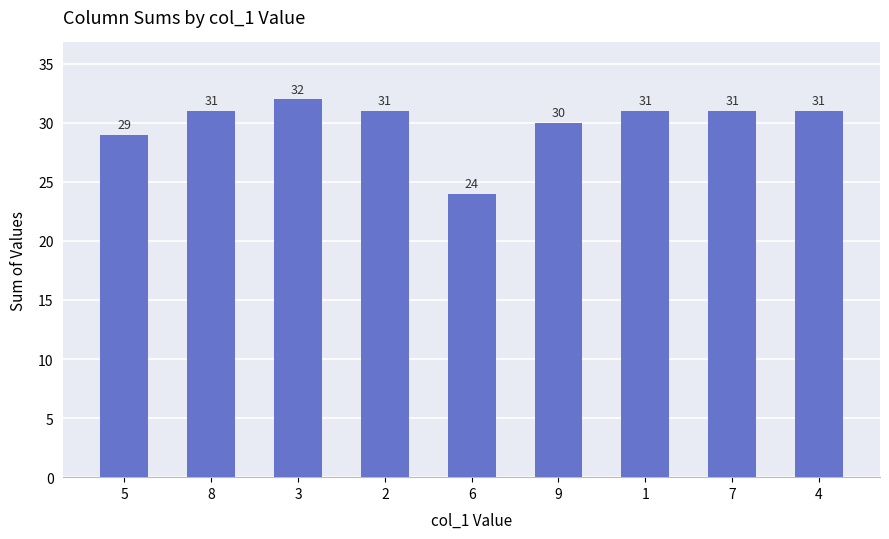

What is the ratio of the value at 7 to the value at 8?

1.0